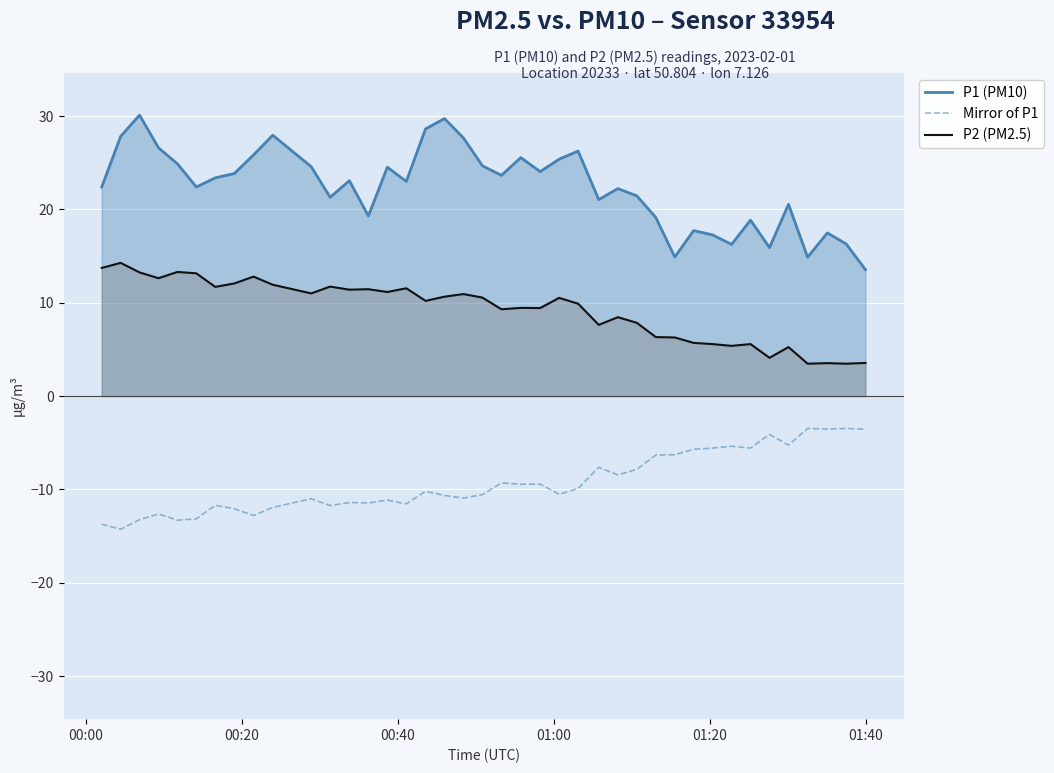

What is the difference between the maximum and minimum values in the P2 (PM2.5) series?

10.8